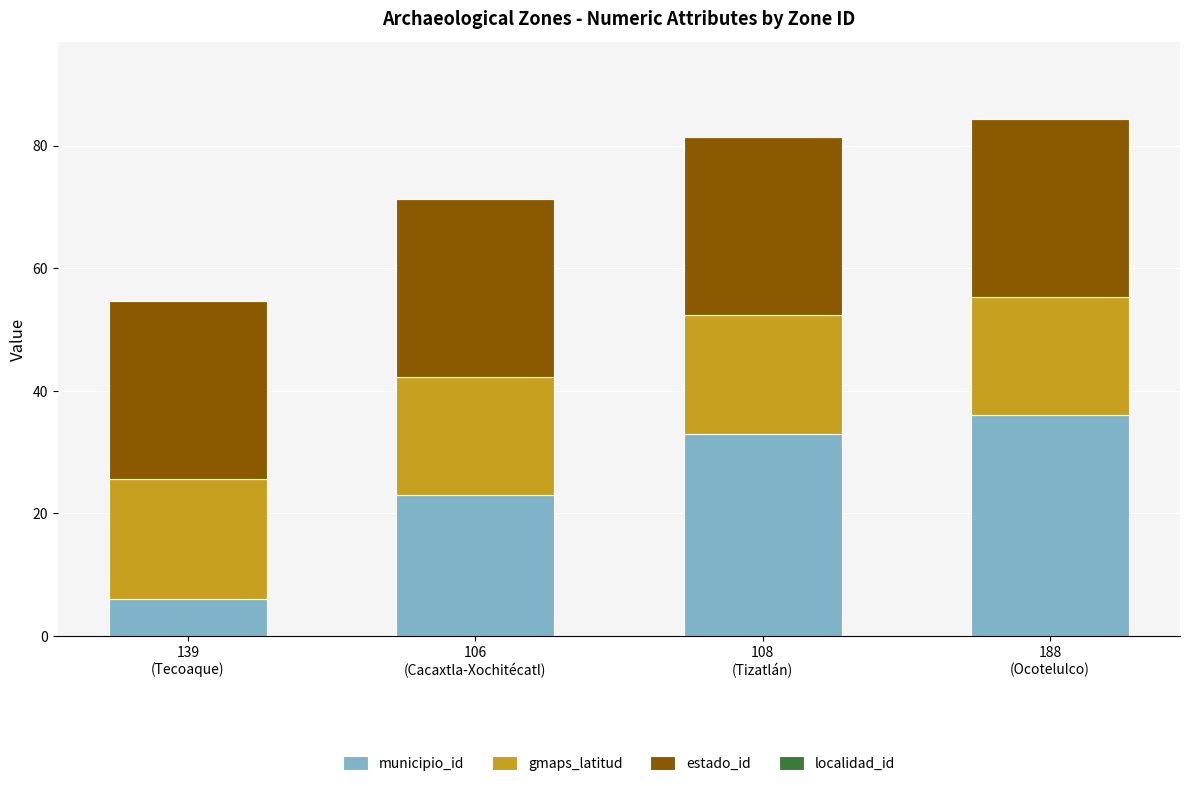

What is the average value of the municipio_id series?

24.5